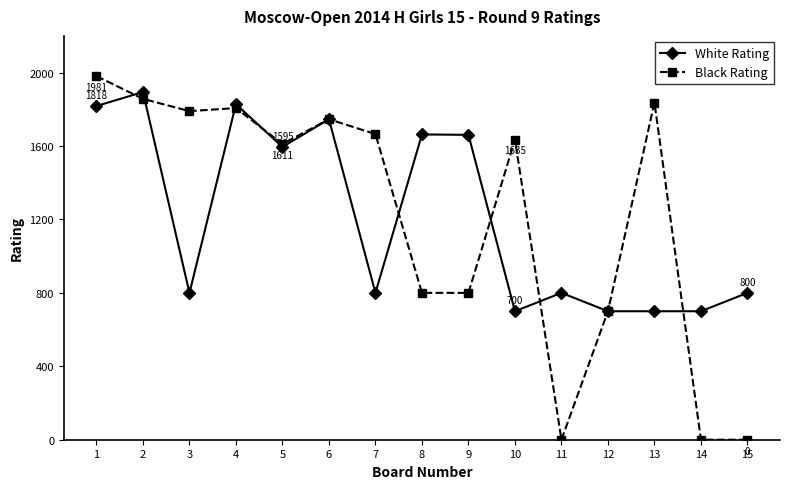

Is it true that Black Rating equals 1404 at 8?

False